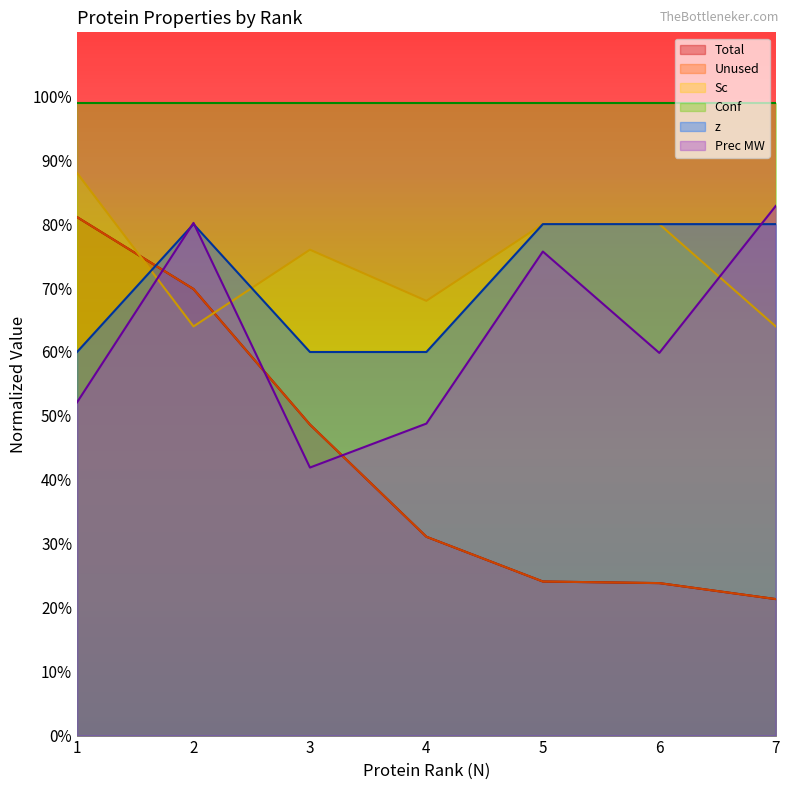

Between 7 and 2, which is larger?

2